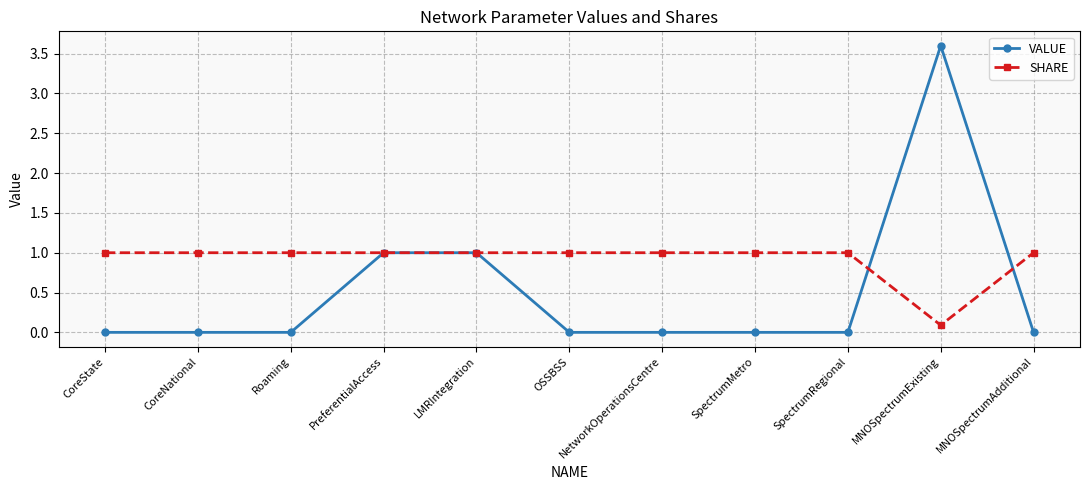

What is the difference between the maximum and minimum values in the VALUE series?

3.6